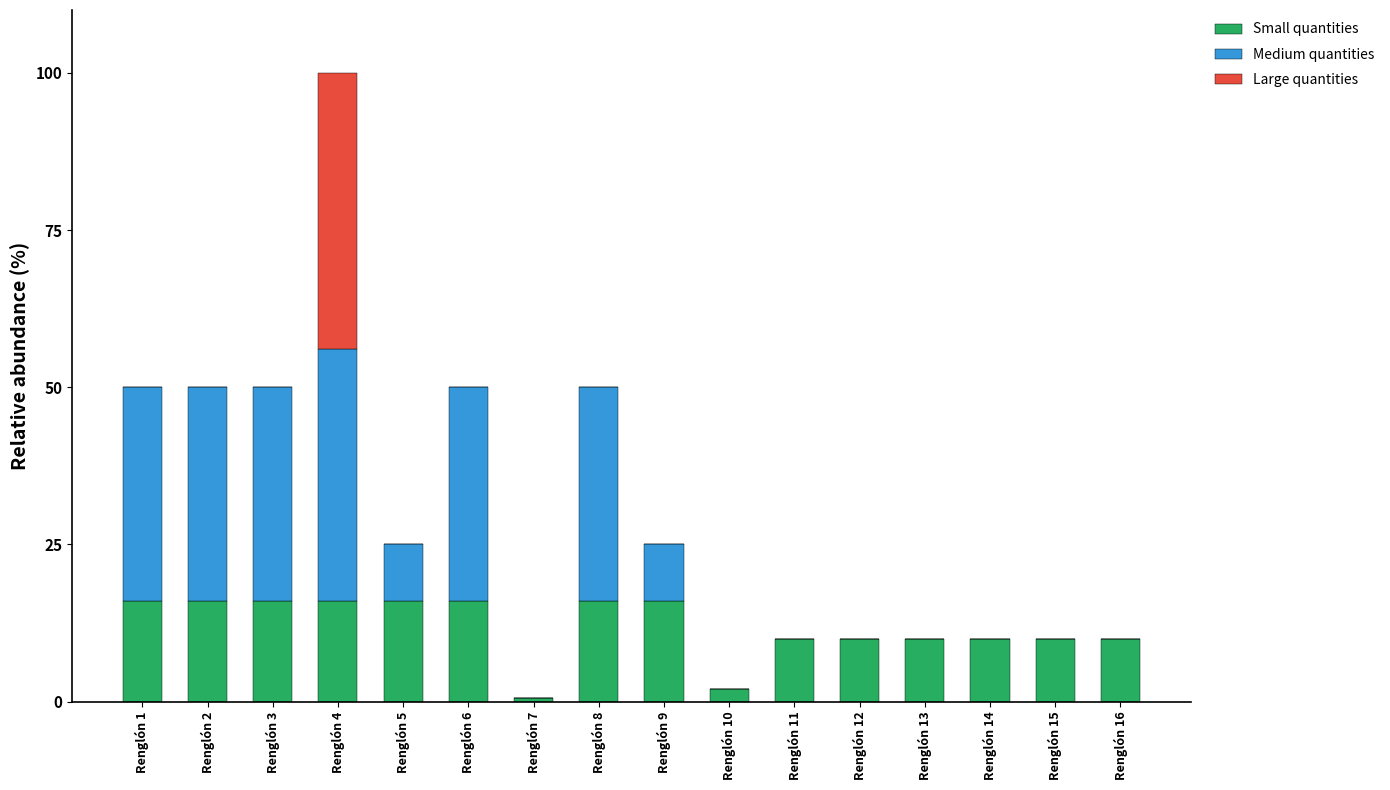

The Small quantities series shows 16.0 at Renglón 8. True or false?

True